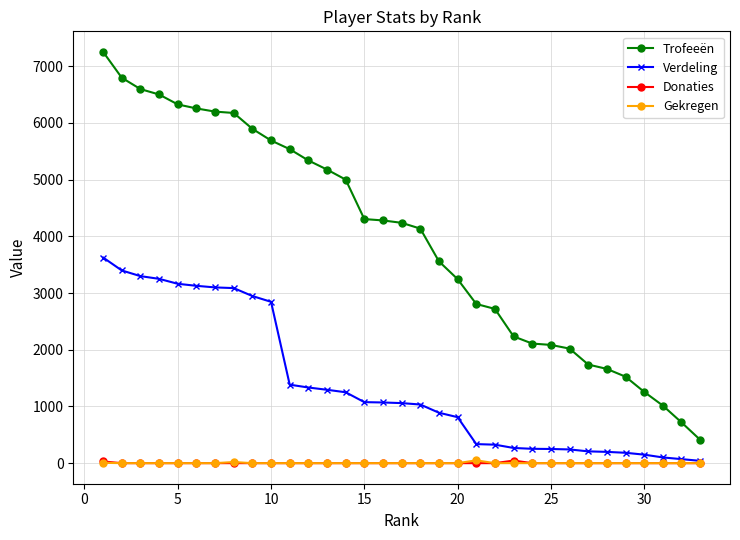

True or false: Verdeling and Trofeeën cross at least once.

False